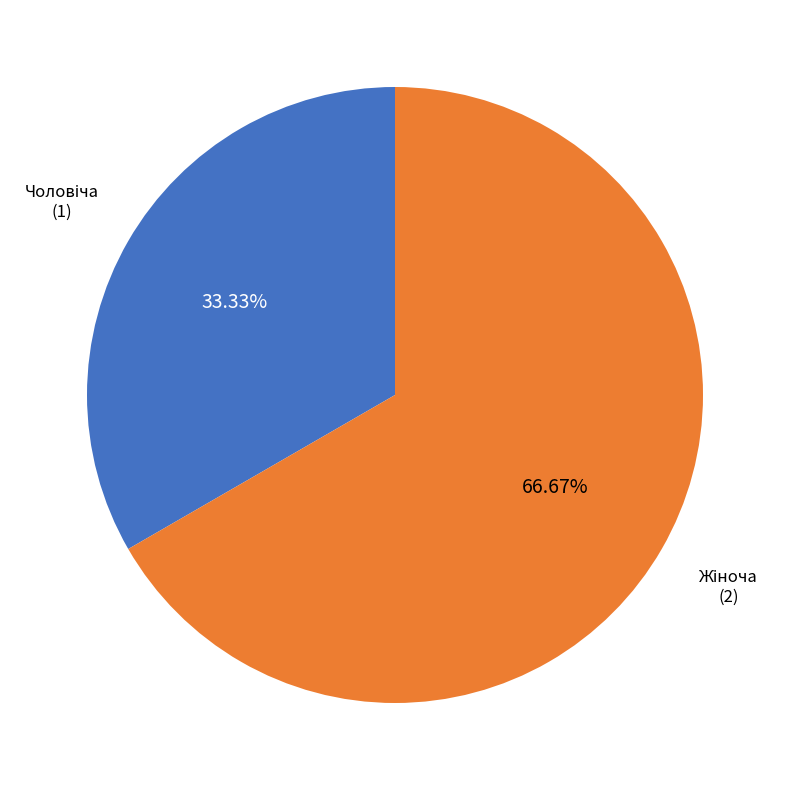

Is there any slice that represents more than half of the pie?

Yes